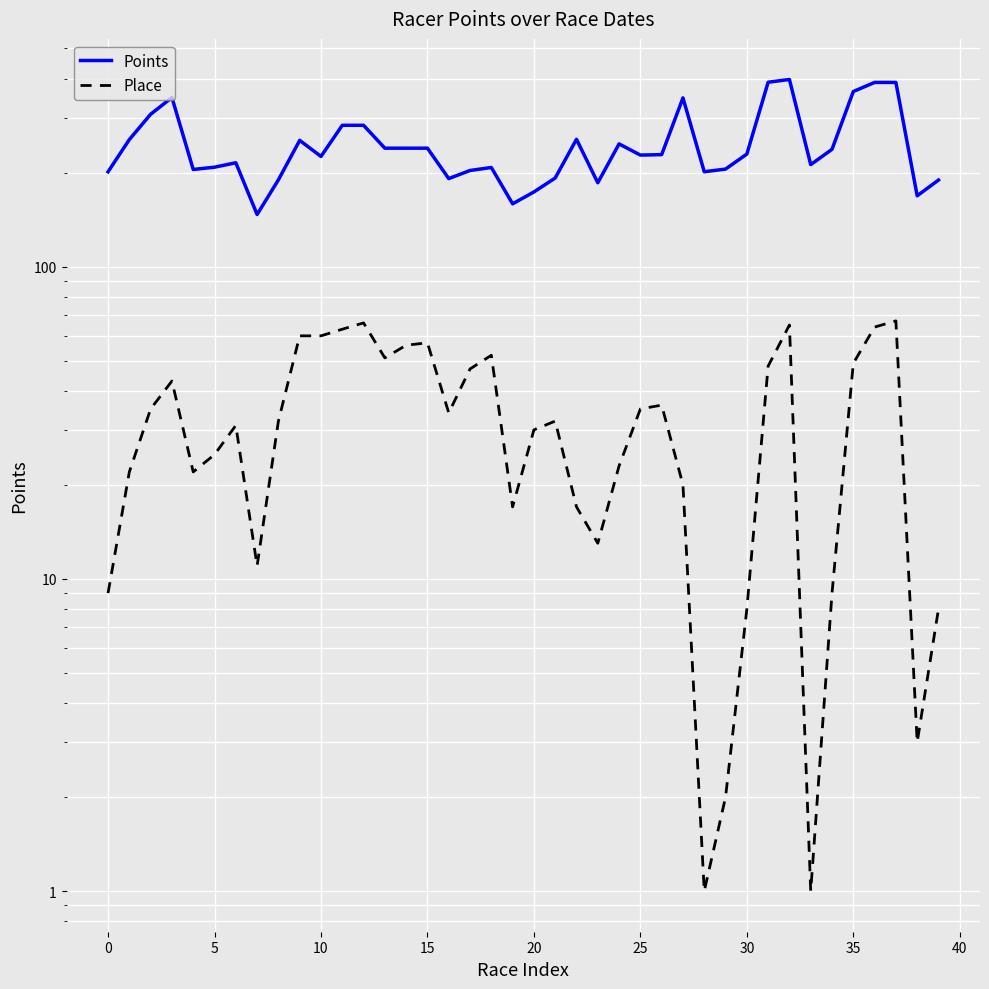

What is the difference between the highest and lowest values at 29?

203.2